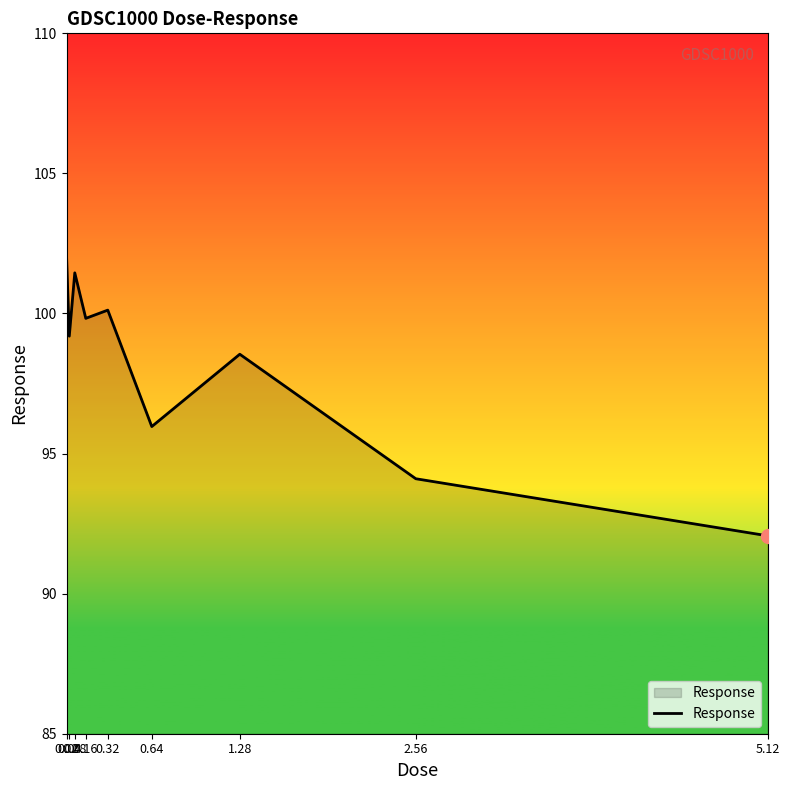

True or false: the data has more than 2 interior local peaks.

True